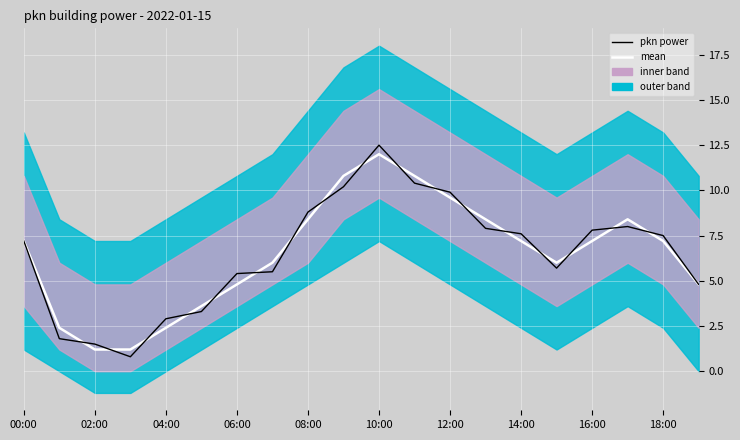

At which category does pkn power reach its first local peak?

10:00